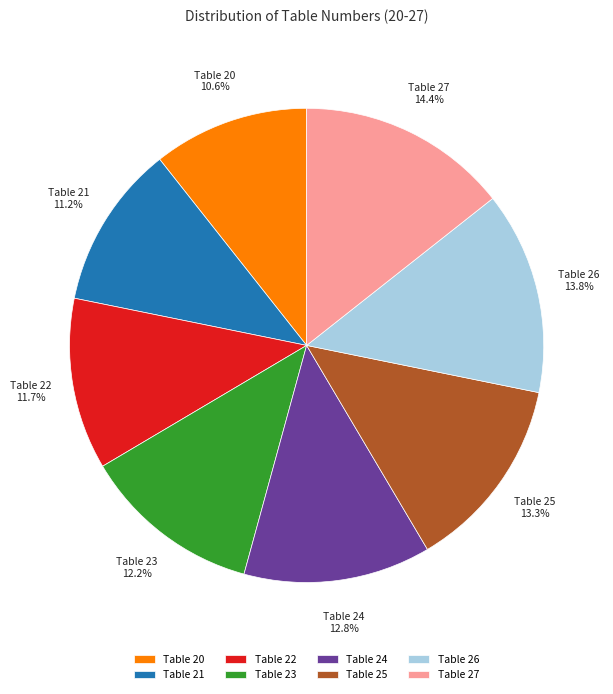

Rank the categories by value from lowest to highest.

Table 20, Table 21, Table 22, Table 23, Table 24, Table 25, Table 26, Table 27